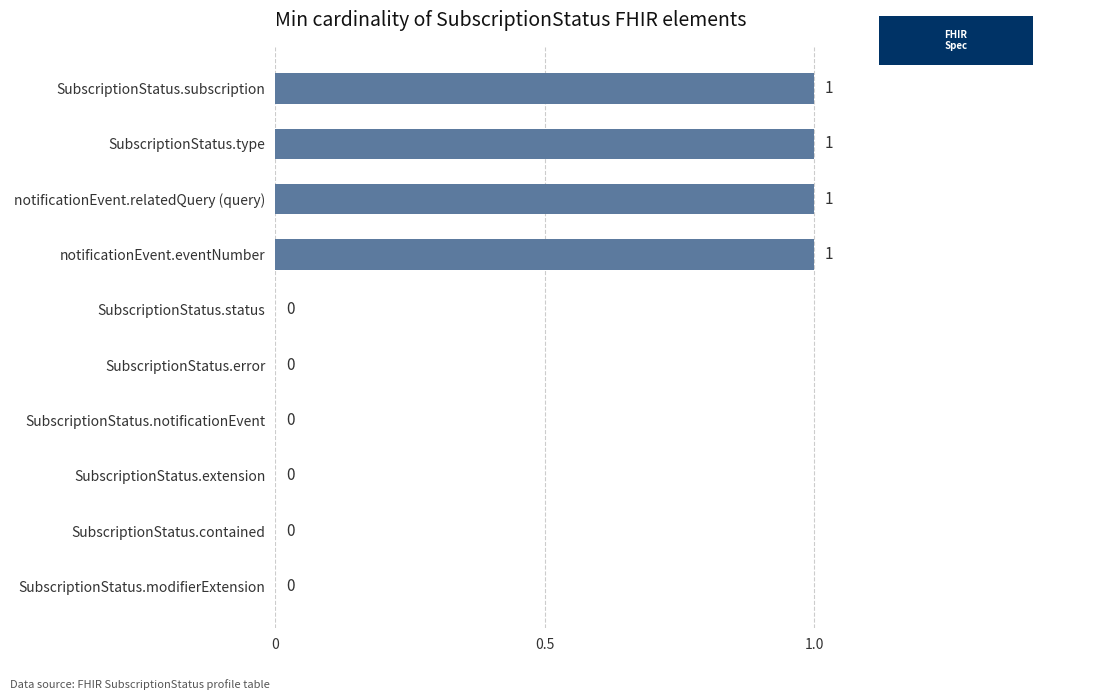

True or false: the data shows 0 at SubscriptionStatus.contained.

True